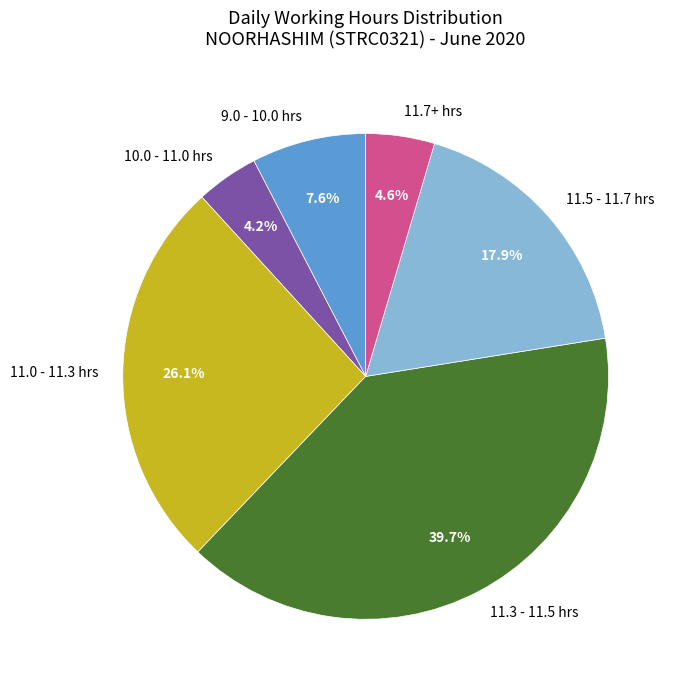

Which category has the biggest portion of the pie?

11.3 - 11.5 hrs